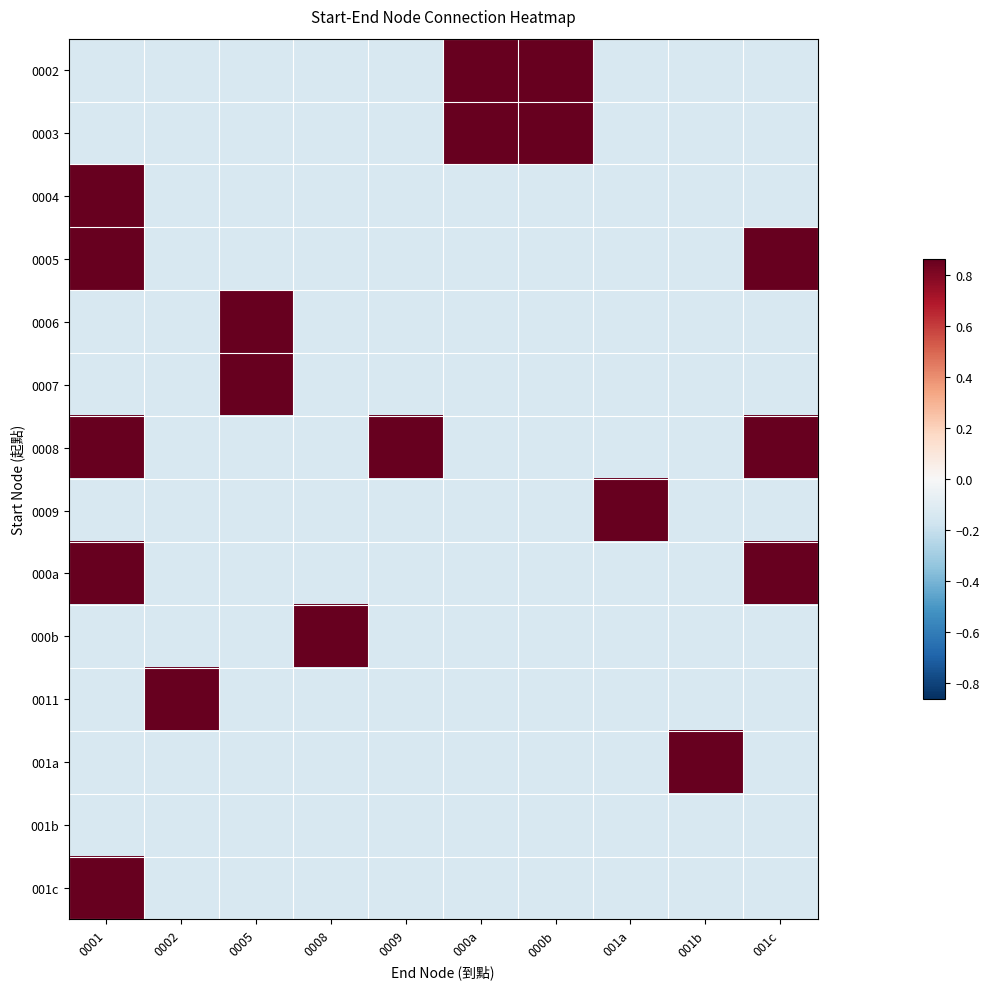

At 000b, list the series in order from smallest to largest.

0004, 0005, 0006, 0007, 0008, 0009, 000a, 000b, 0011, 001a, 001b, 001c, 0002, 0003